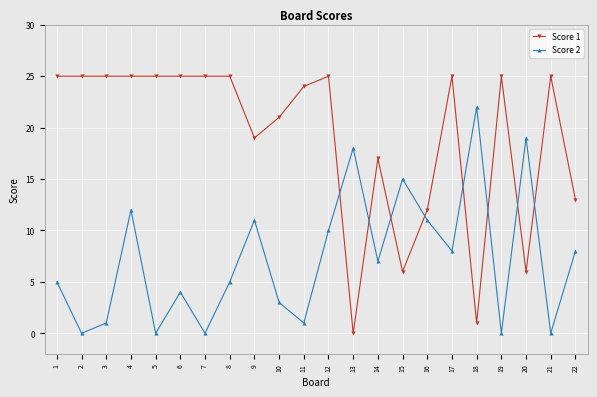

Is it true that Score 2 equals 8 at 22?

True